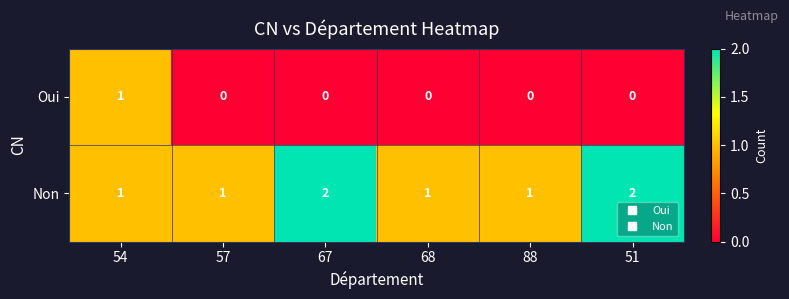

Reading right to left, list all the values displayed in this chart.

Oui: 0	0	0	0	0	1
Non: 2	1	1	2	1	1